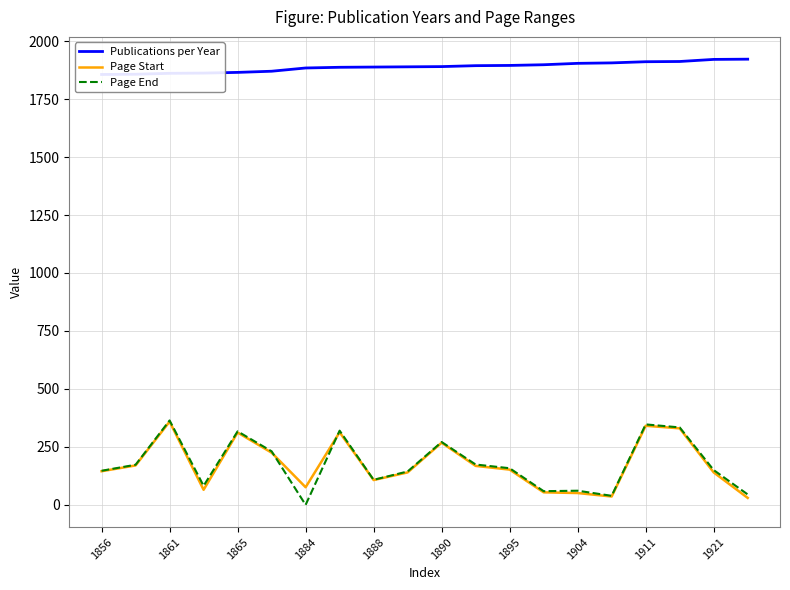

How many interior local peaks does the Page Start series have?

5